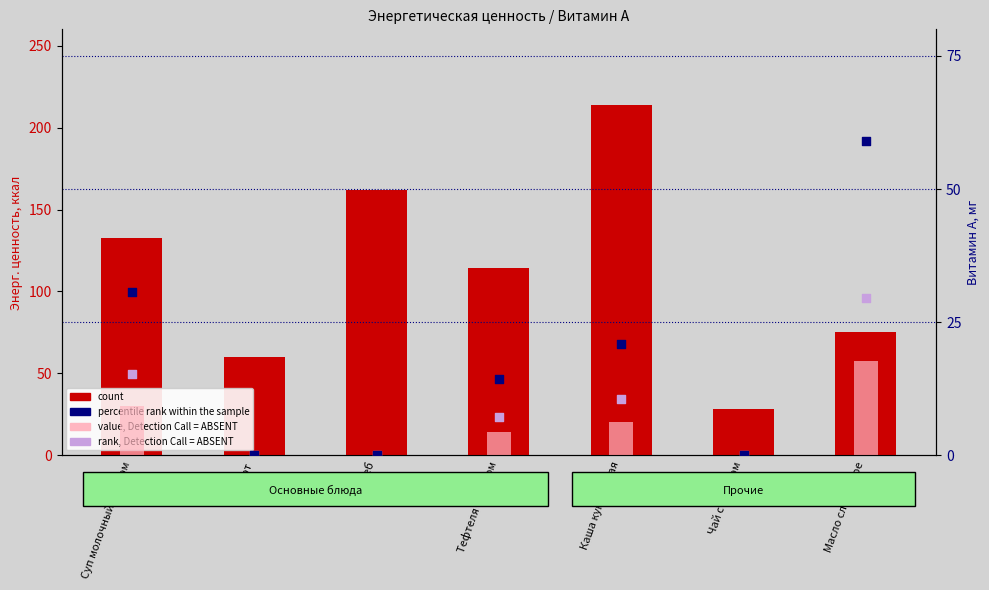

At how many categories does at least one series exceed 87?

4